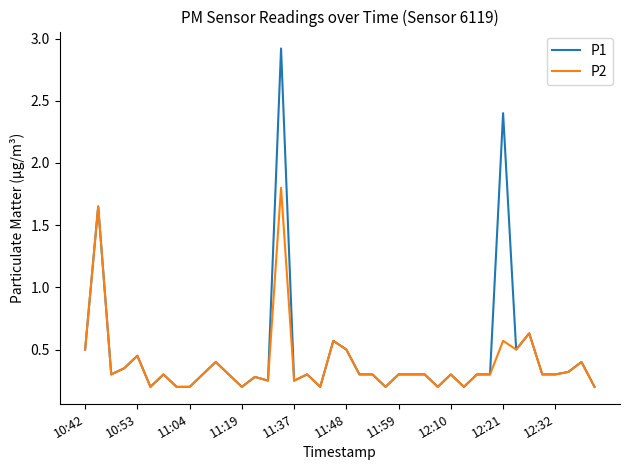

What is the maximum value for P1?

2.9